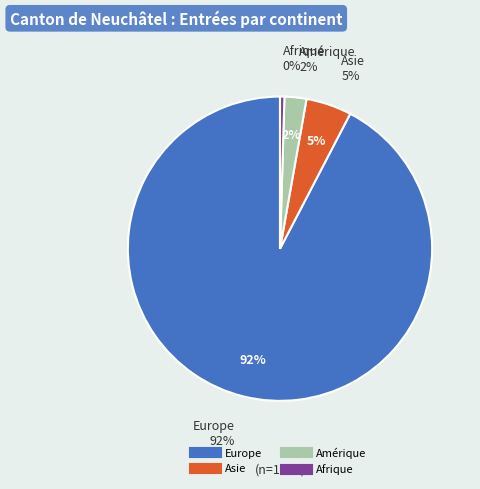

Between Afrique and Amérique, which is larger?

Amérique